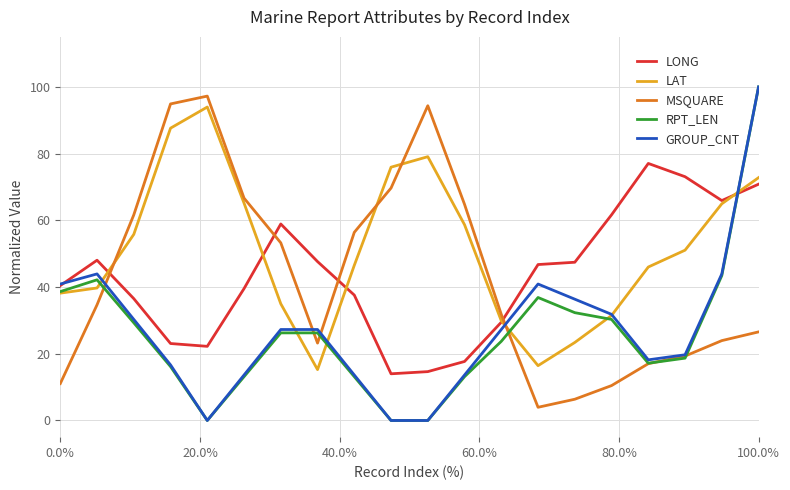

What is the sum of all GROUP_CNT values?

545.5